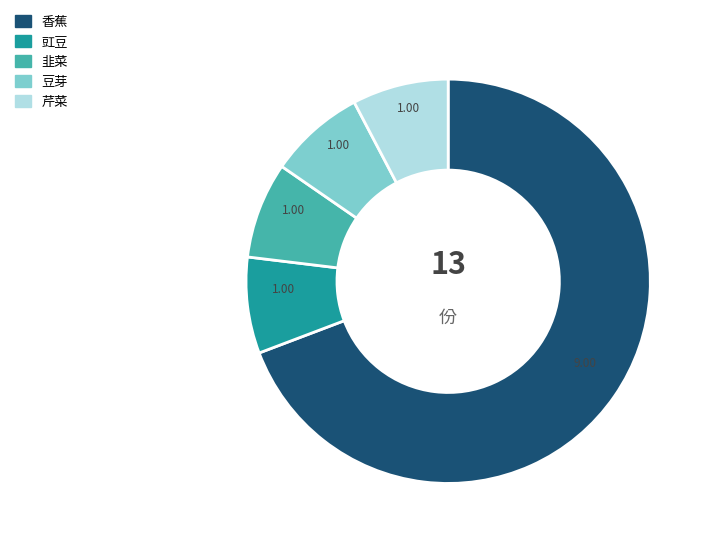

To the nearest percent, what portion does 豇豆 represent?

8%